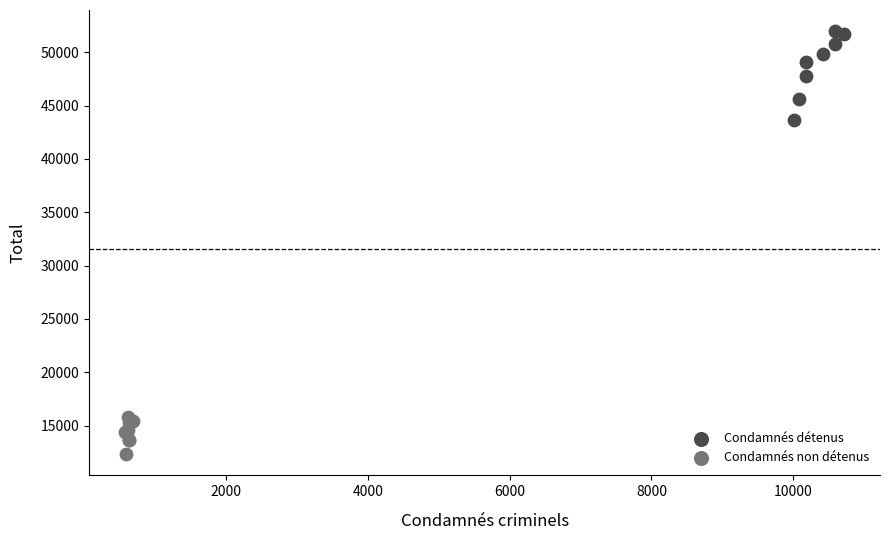

Which series reaches the minimum Y coordinate?

Condamnés non détenus